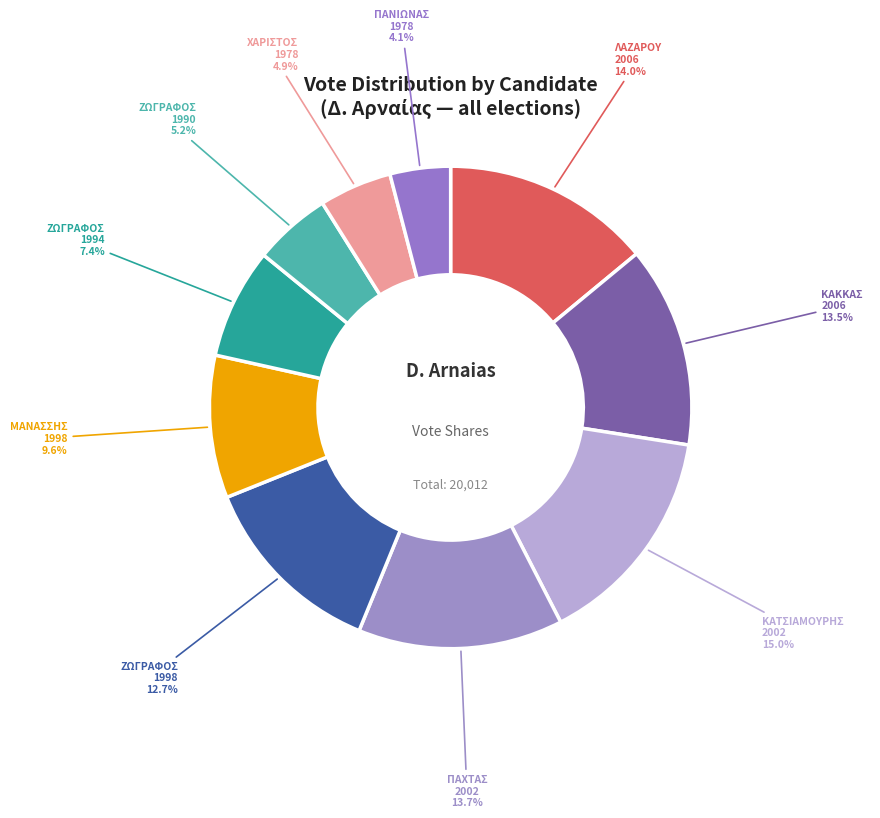

Between ΧΑΡΙΣΤΟΣ 1978 and ΚΑΤΣΙΑΜΟΥΡΗΣ 2002, which is larger?

ΚΑΤΣΙΑΜΟΥΡΗΣ 2002